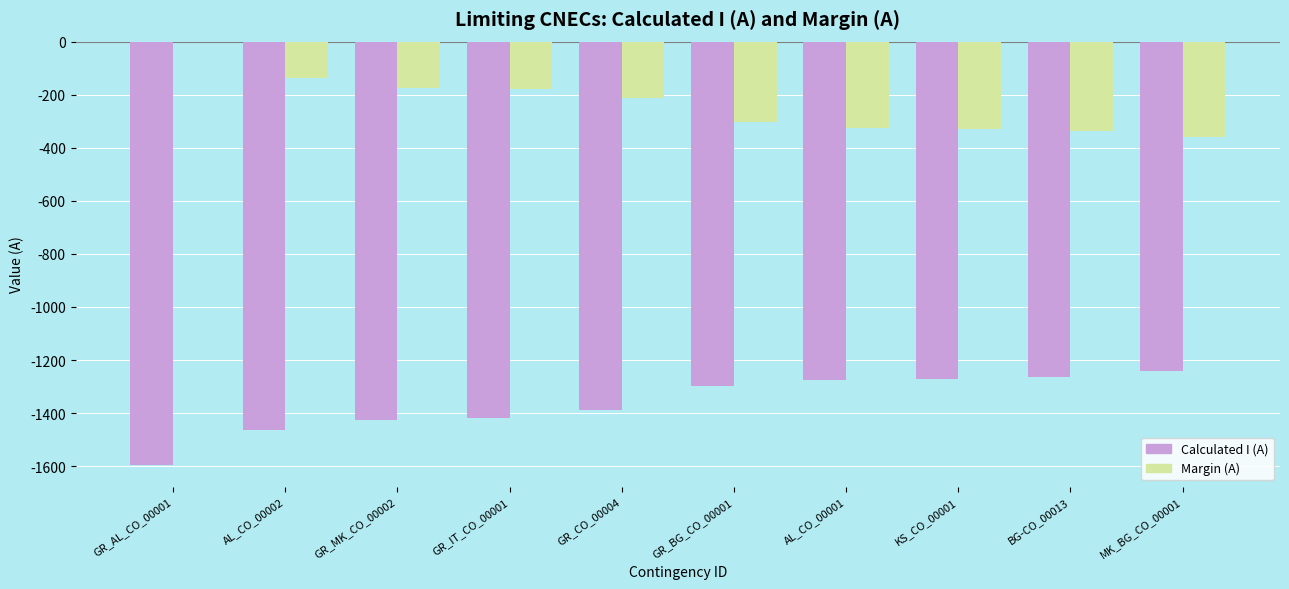

Which label corresponds to the largest value in the chart?

GR_AL_CO_00001